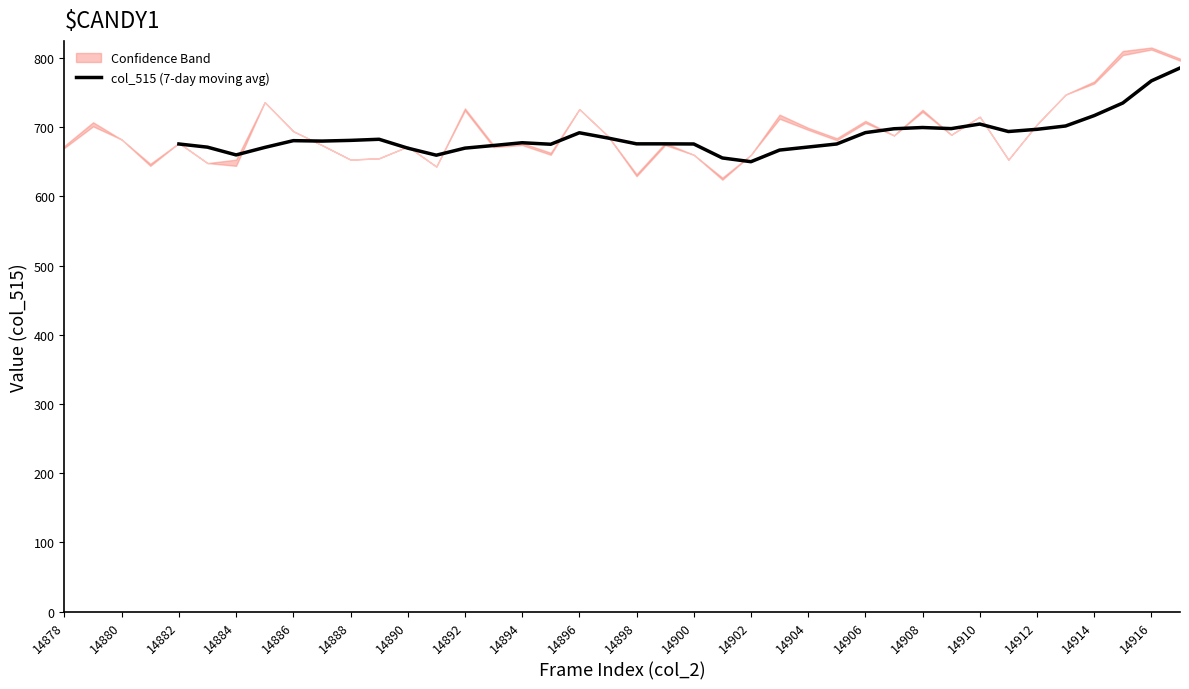

How many values are above zero?

36